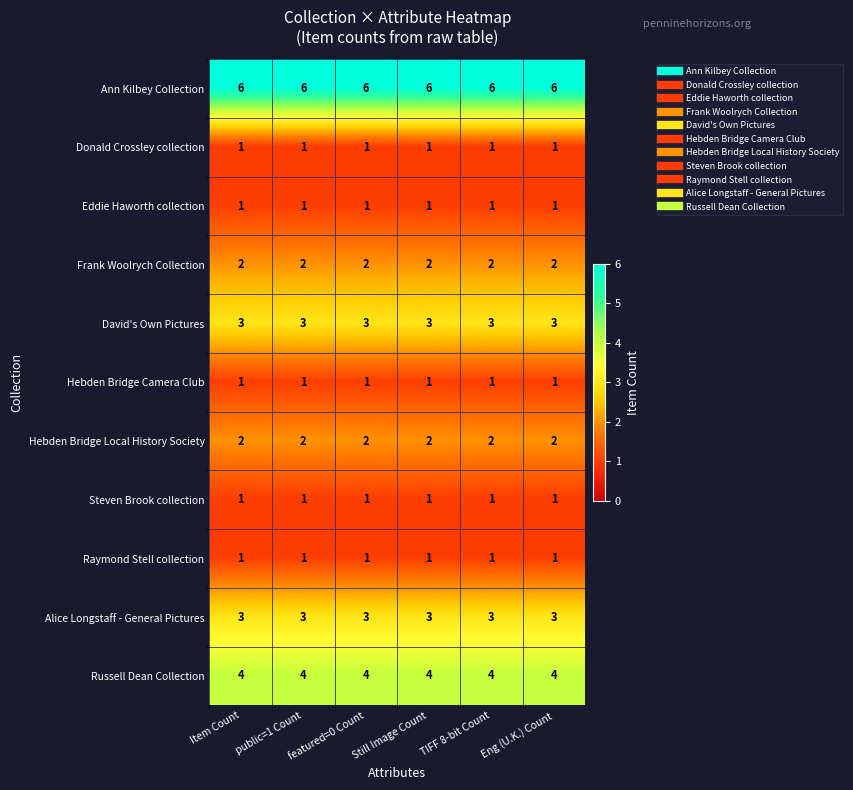

What is the spread (max minus min) of values at TIFF 8-bit Count?

5